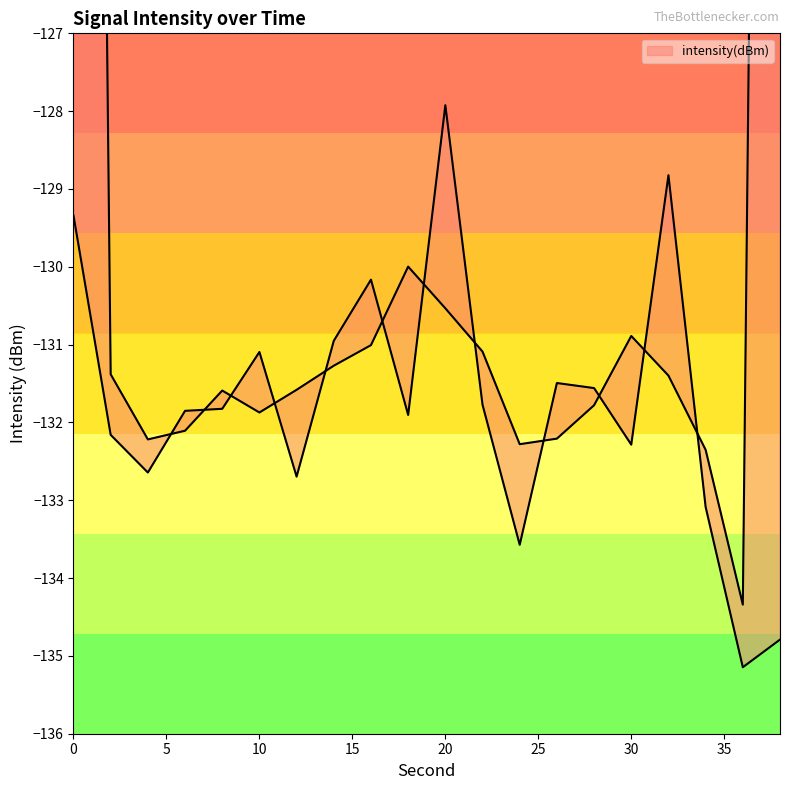

What value does the data have at 10?

-131.1